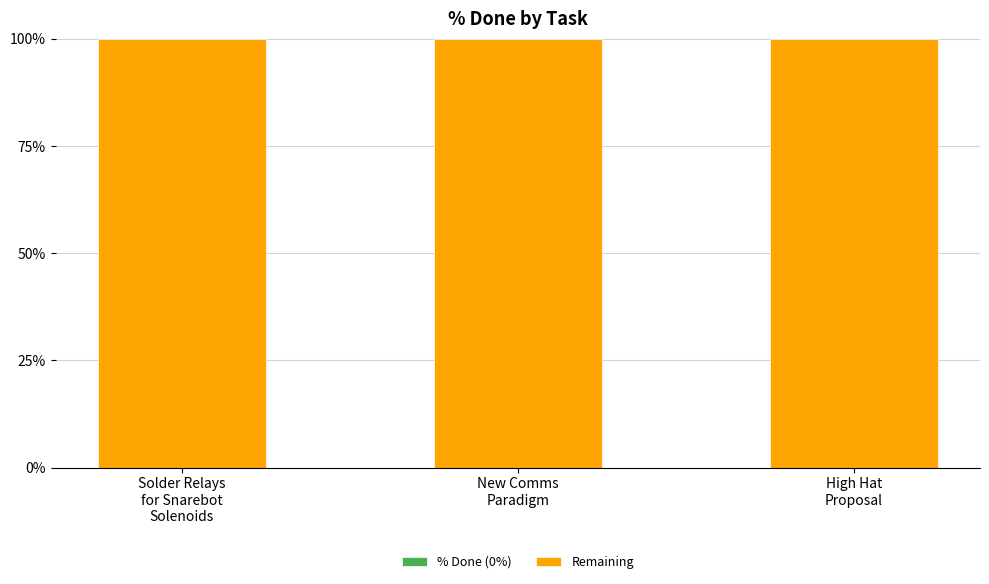

Between Solder Relays
for Snarebot
Solenoids and High Hat
Proposal, which series saw the biggest shift?

% Done (0%)